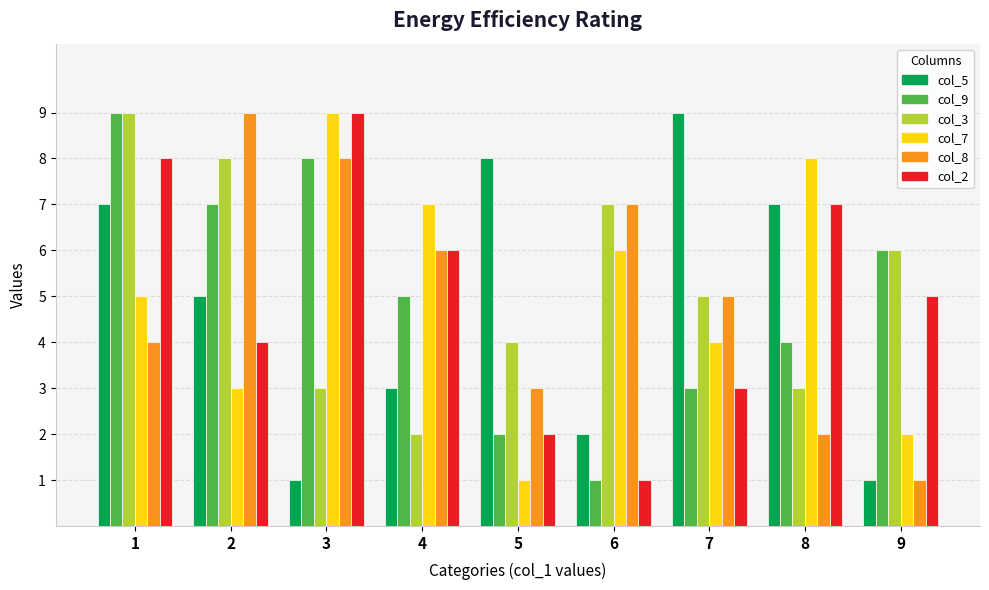

What is the total value across all series at 6?

24